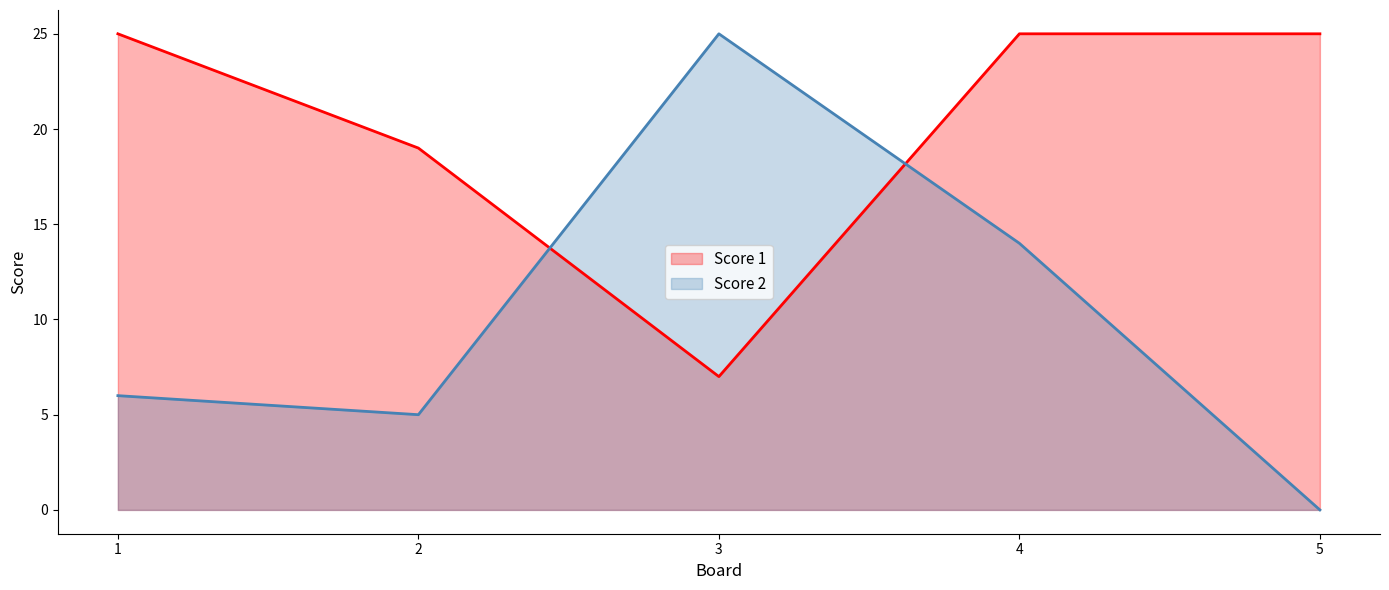

How many lines are shown in the chart?

2